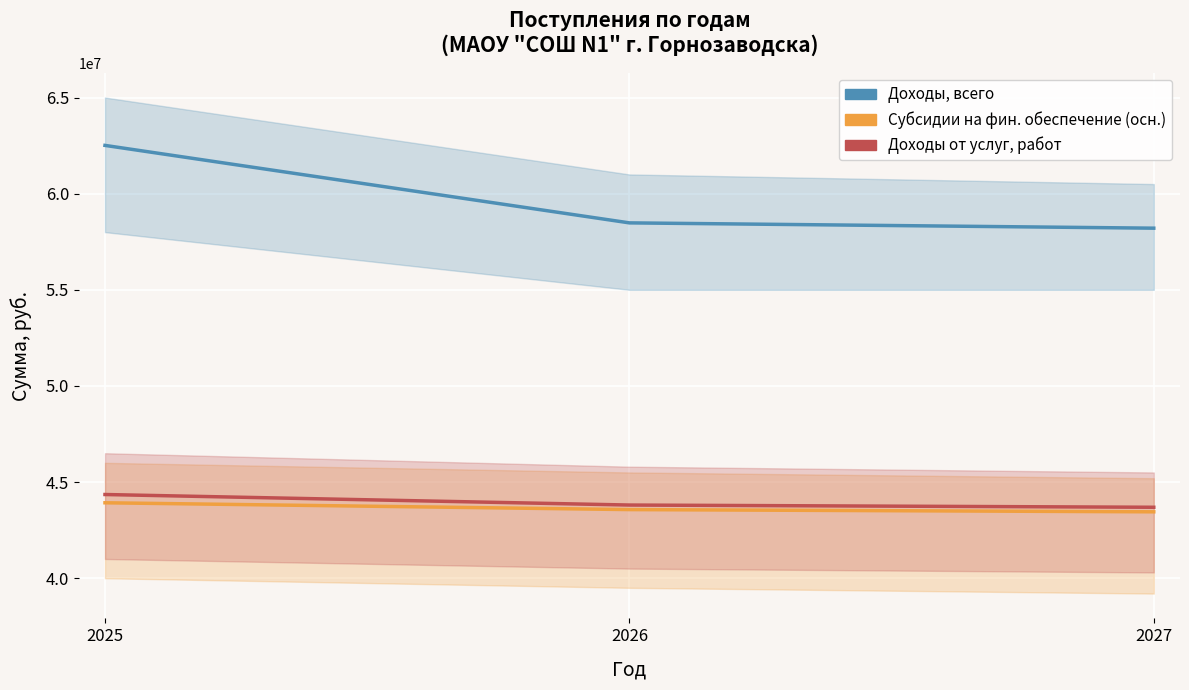

Rank the series by their maximum value, from highest to lowest.

Доходы, всего, Доходы от услуг, работ, Субсидии на фин. обеспечение (осн.)